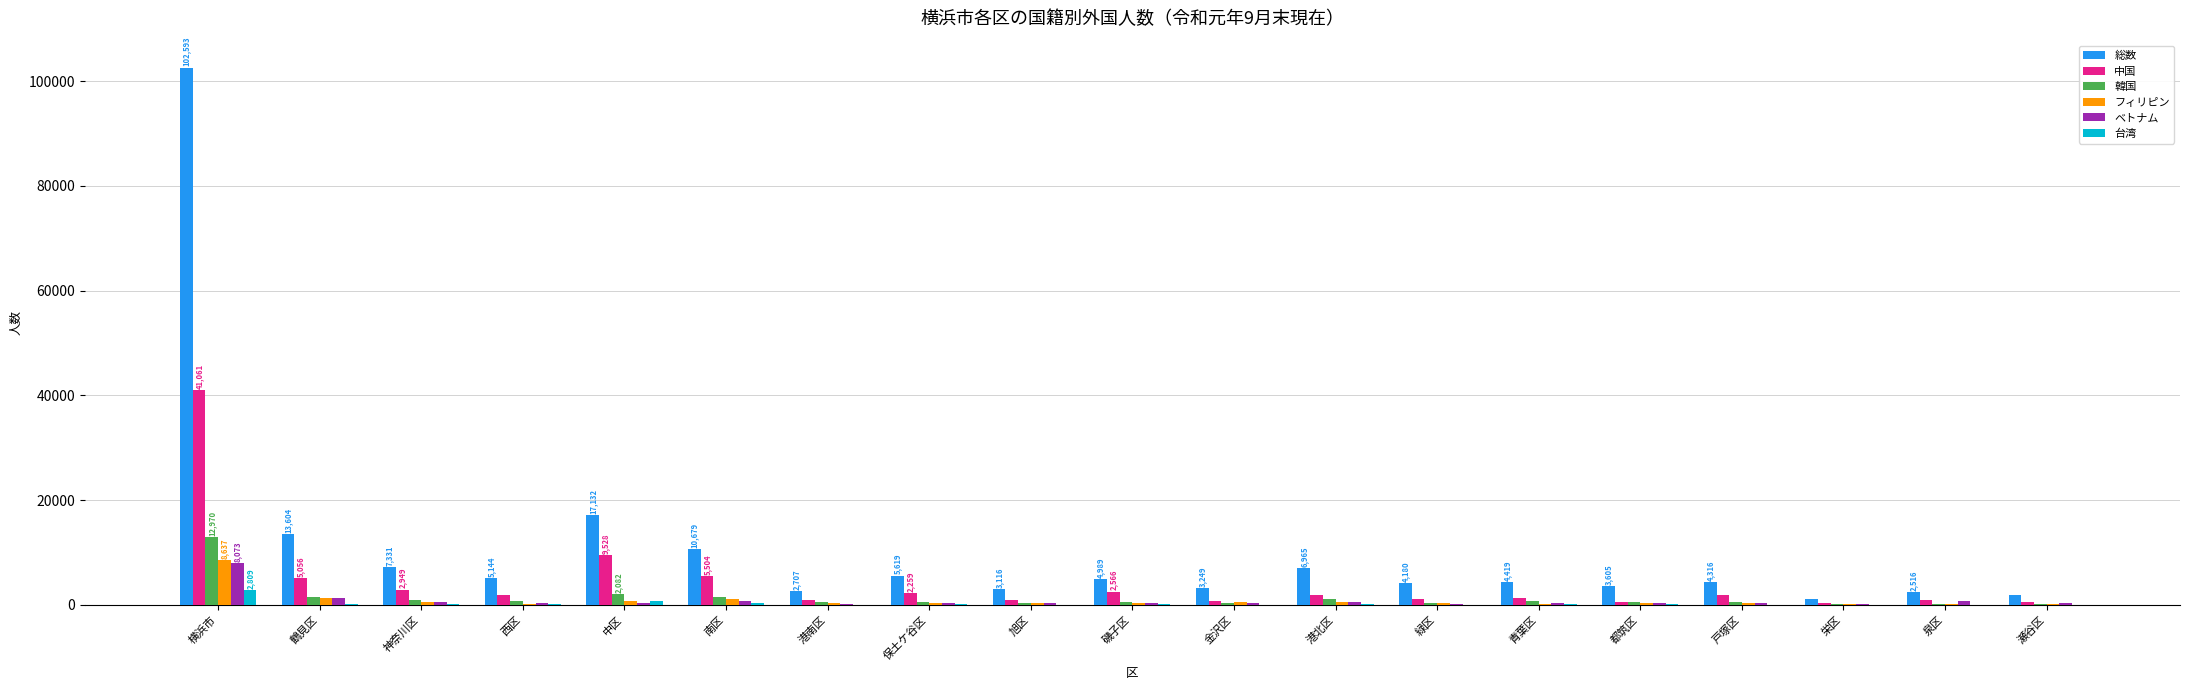

What is the maximum value for 韓国?

12970